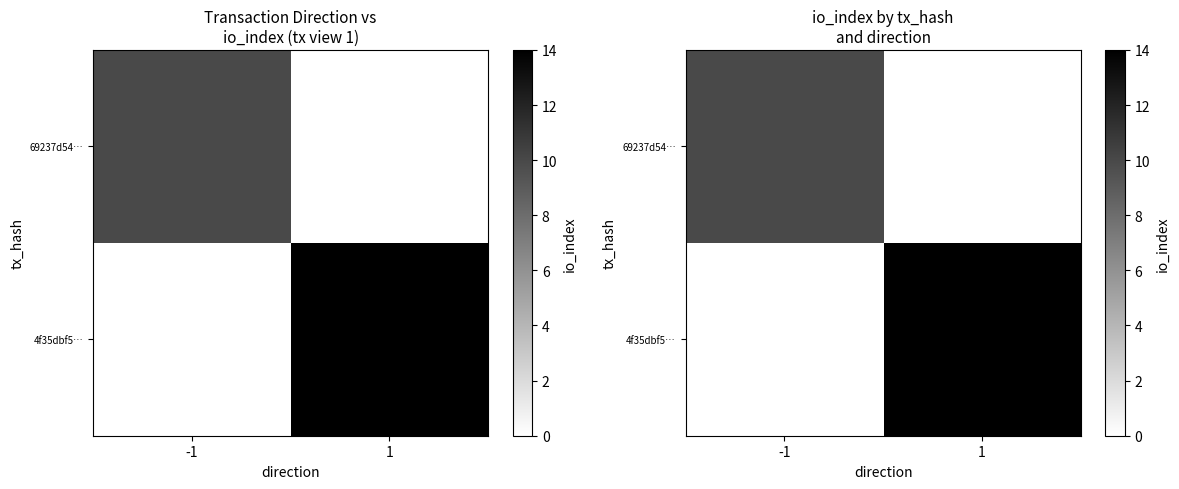

Where is 4f35dbf5… nearest to the value 7?

-1